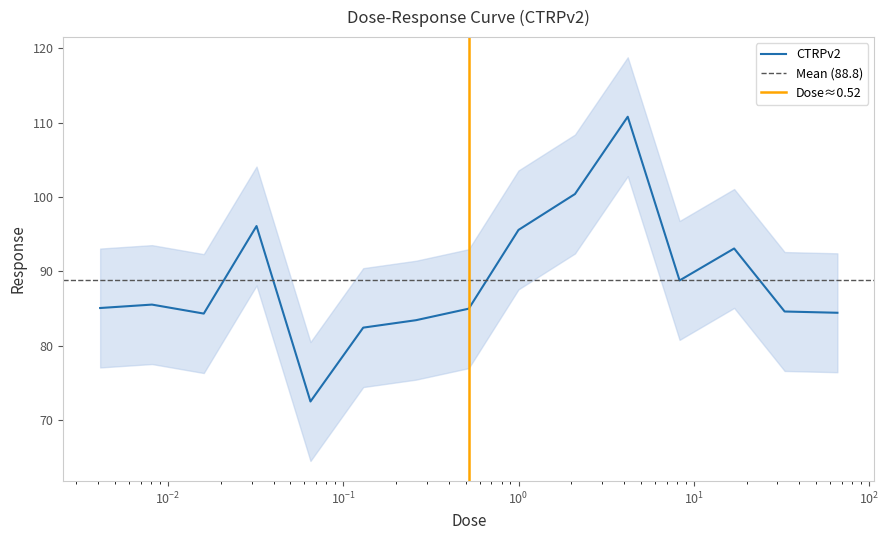

What is the difference between the maximum and minimum values?

38.3